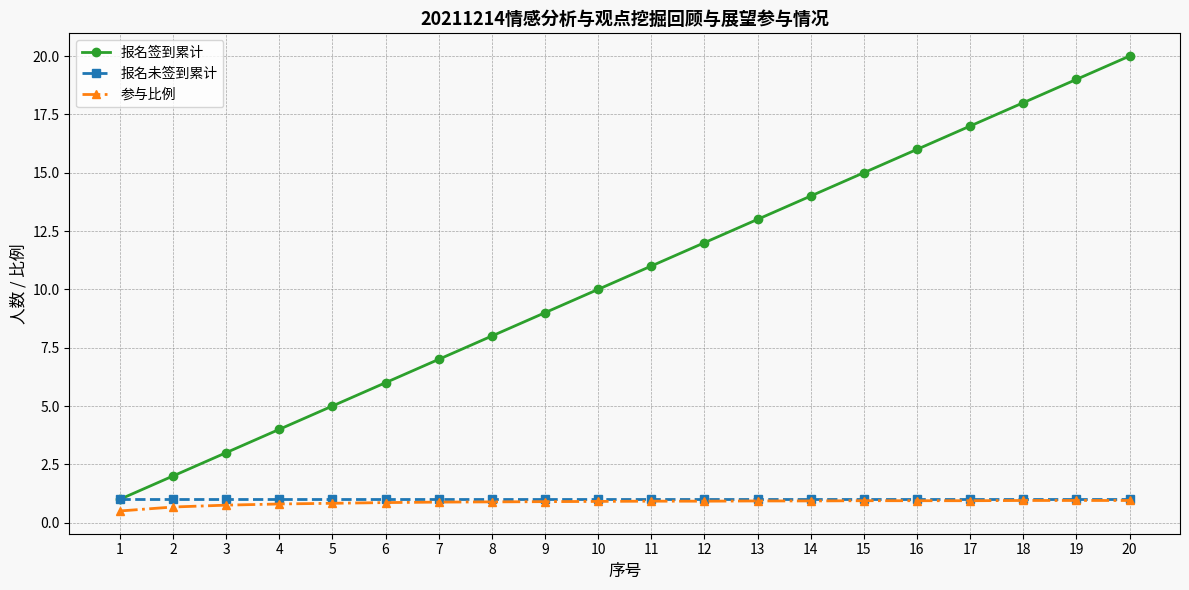

What is the spread (max minus min) of values at 8?

7.1